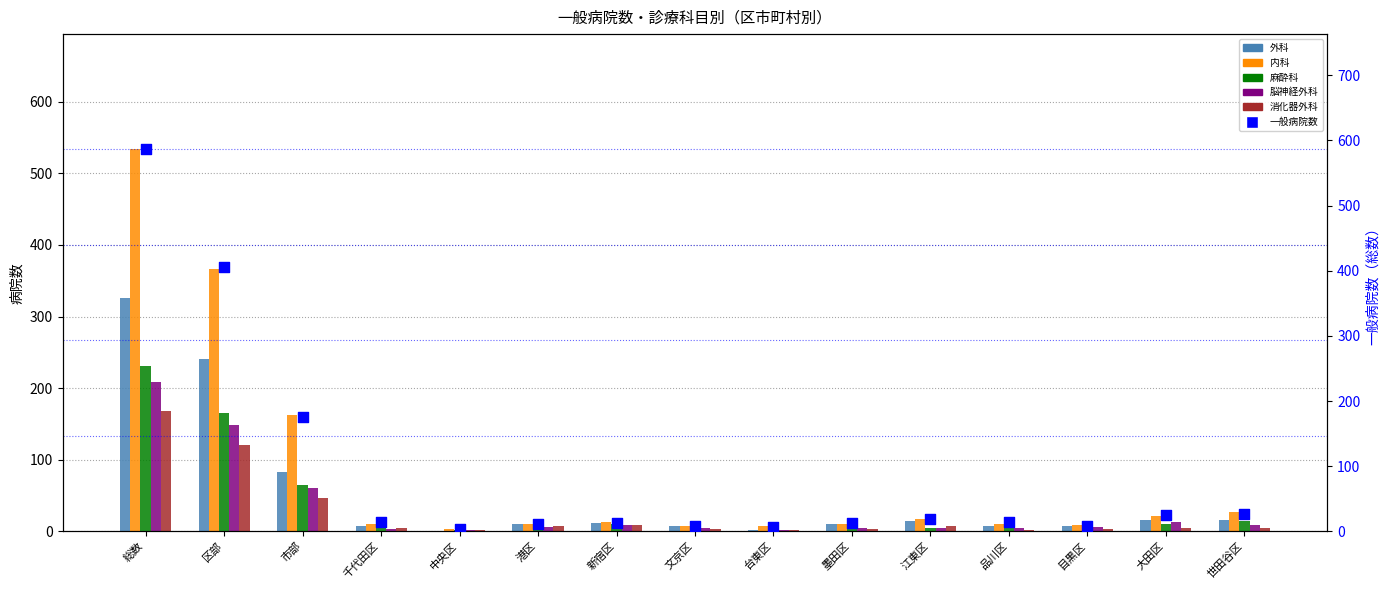

At how many categories does at least one series exceed 489?

1